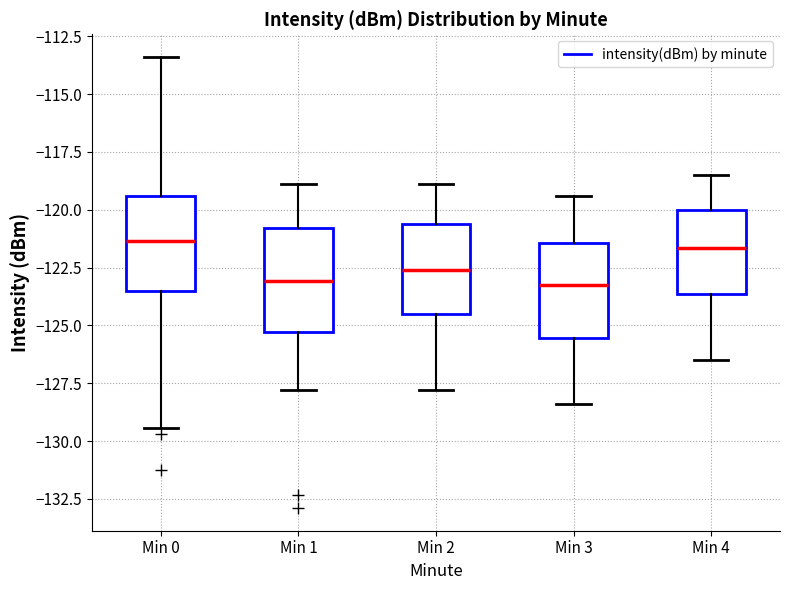

Reading left to right, read every box against the y-axis: the position of its median line, the range the box covers, and the ends of its whiskers. The values are not printed on the chart, so give them approximately, as read against the axis.

Min 0: median -121.5, box -123.5 to -119.5, whiskers -129.5 to -113.5
Min 1: median -123.0, box -125.5 to -121.0, whiskers -128.0 to -119.0
Min 2: median -122.5, box -124.5 to -120.5, whiskers -128.0 to -119.0
Min 3: median -123.0, box -125.5 to -121.5, whiskers -128.5 to -119.5
Min 4: median -121.5, box -123.5 to -120.0, whiskers -126.5 to -118.5